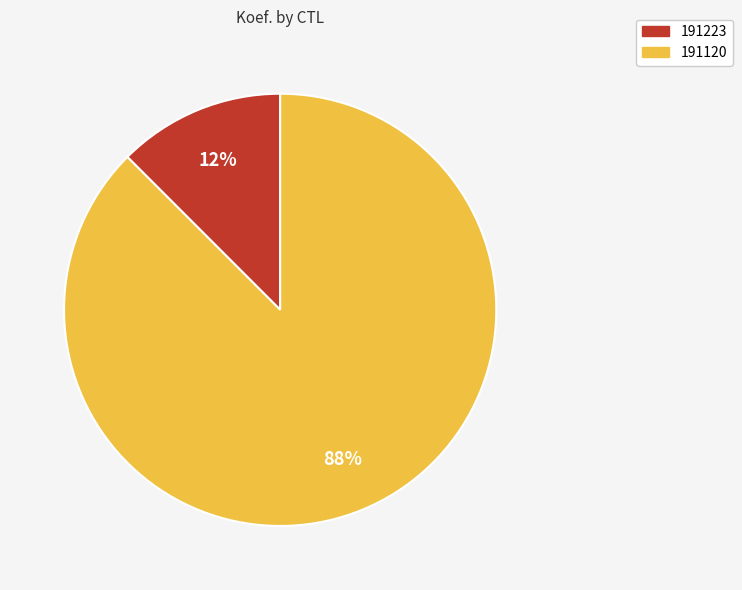

Rank the categories by value from lowest to highest.

191223, 191120